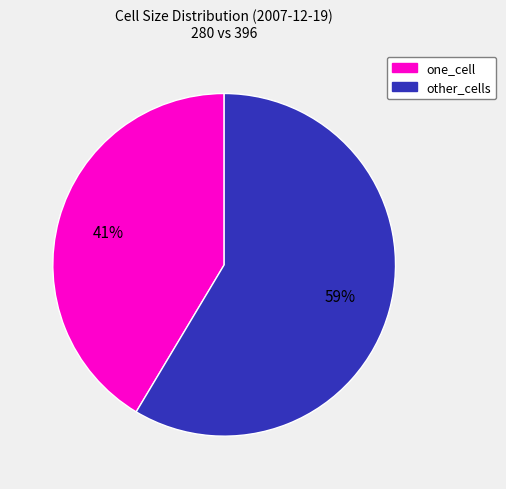

How many segments does this pie chart have?

2